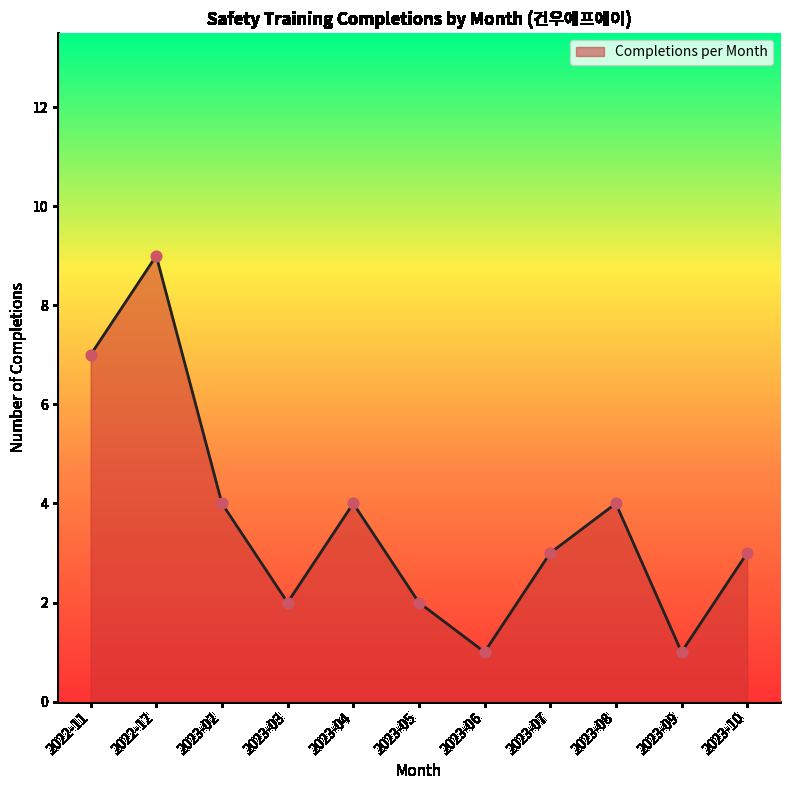

Between 2023-08 and 2022-12, which is larger?

2022-12